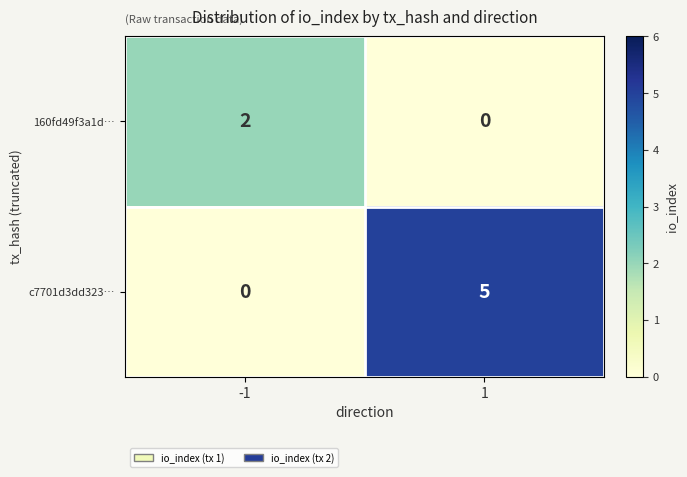

What is the greatest value displayed?

5